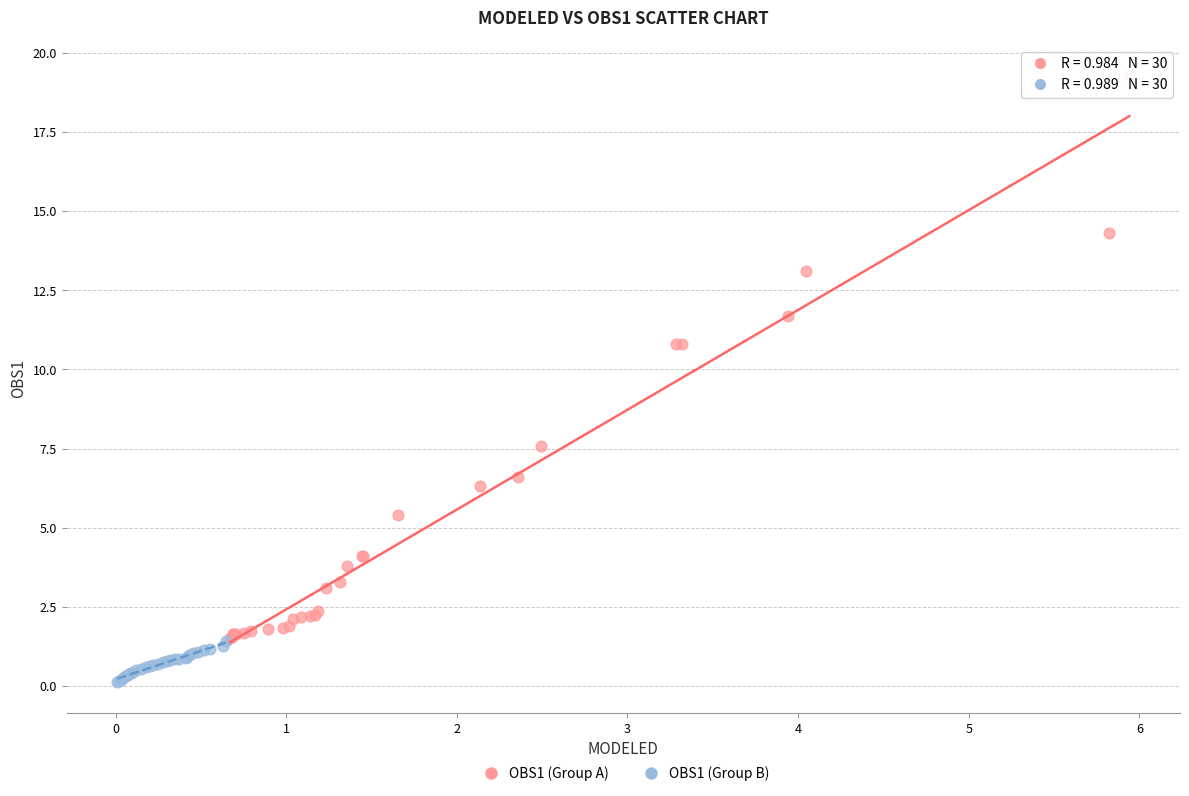

Which series has the widest spread of Y values?

OBS1 (Group A)